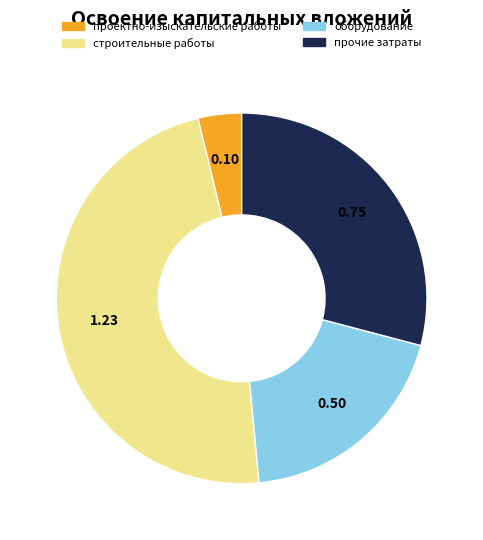

Is there any slice that represents more than half of the pie?

No